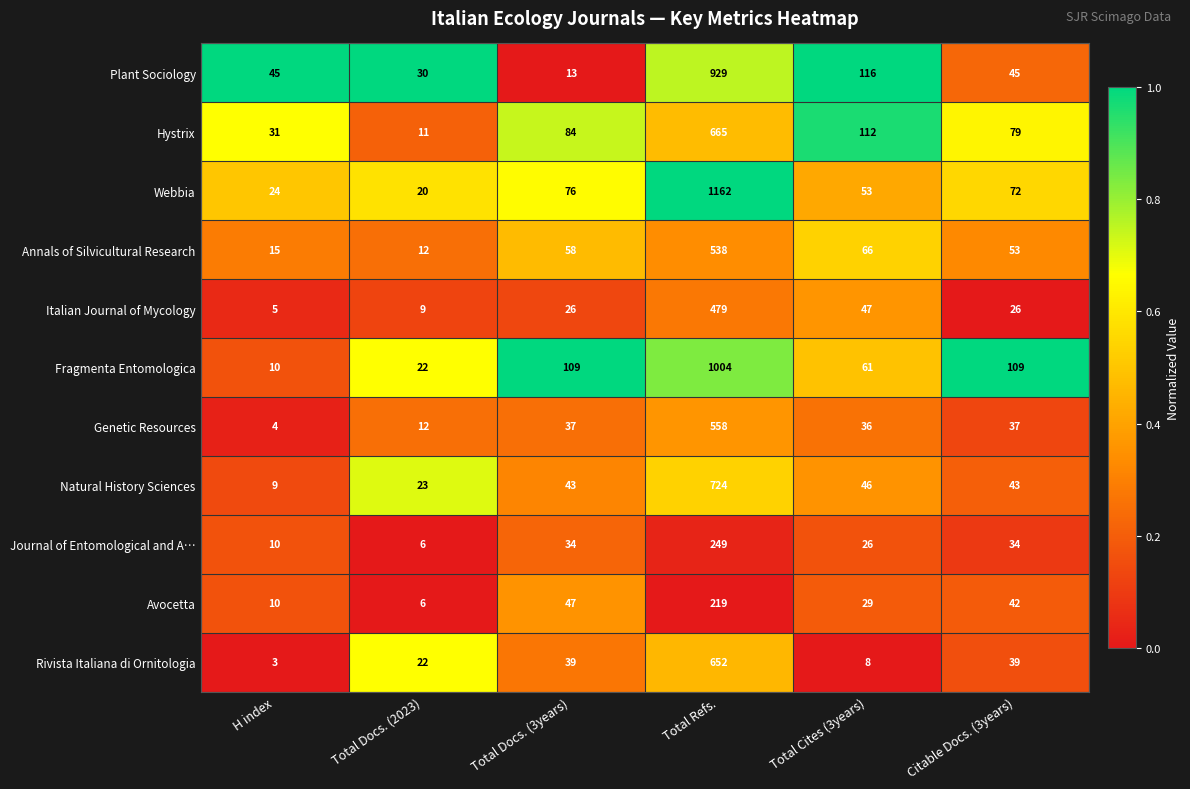

What is the average value of the Journal of Entomological and A… series?

60